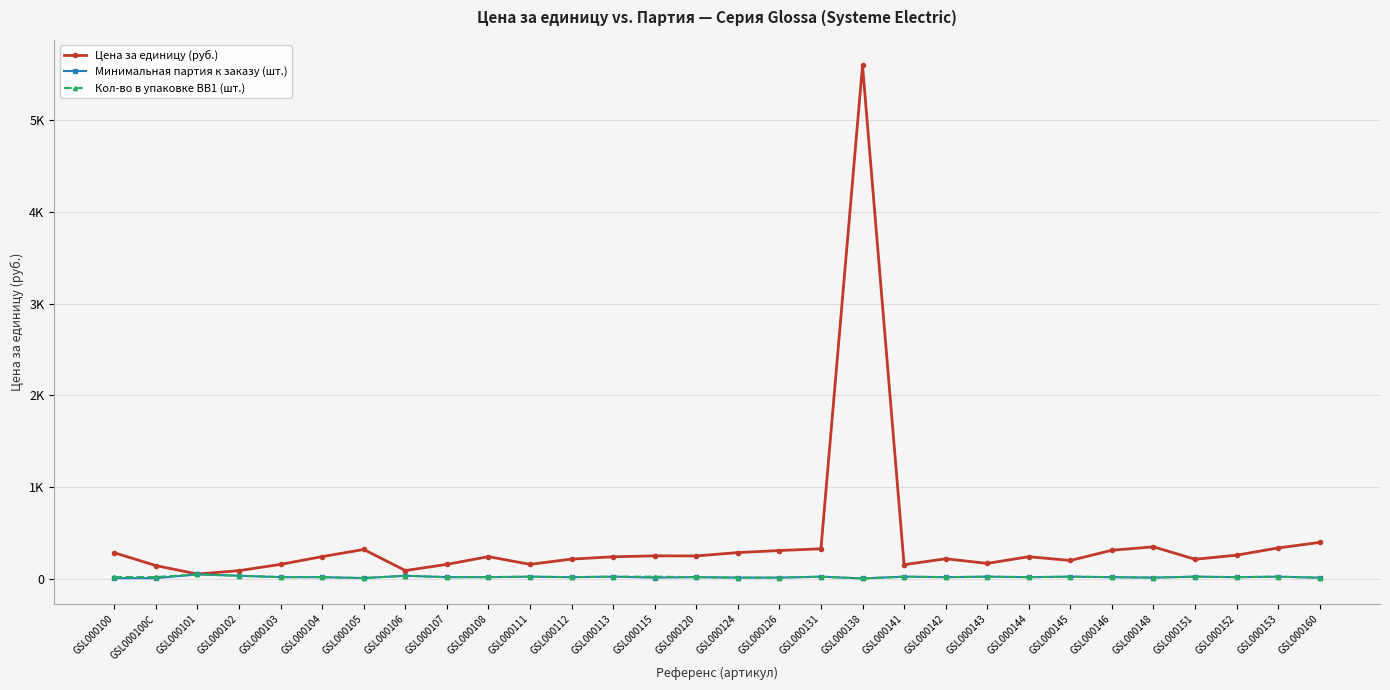

Is this an area chart (filled region under the line)?

No